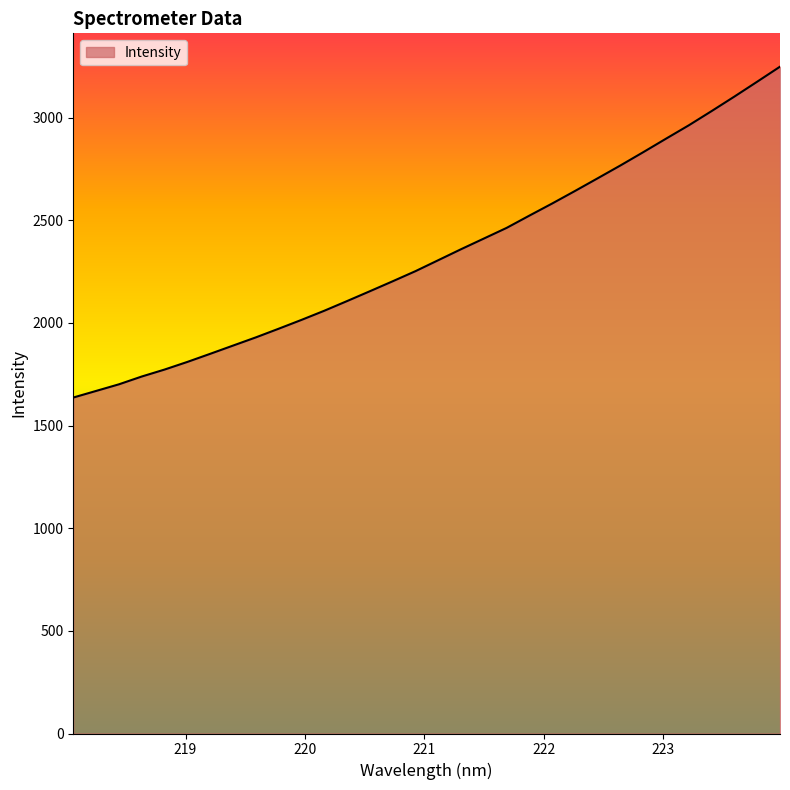

What is the difference between the maximum and minimum values?

1611.9